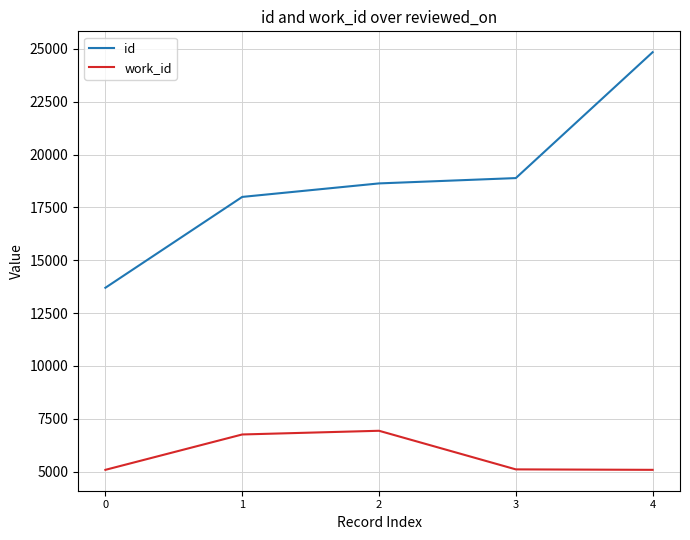

What is the difference between the second highest and second lowest values in the id series?

891